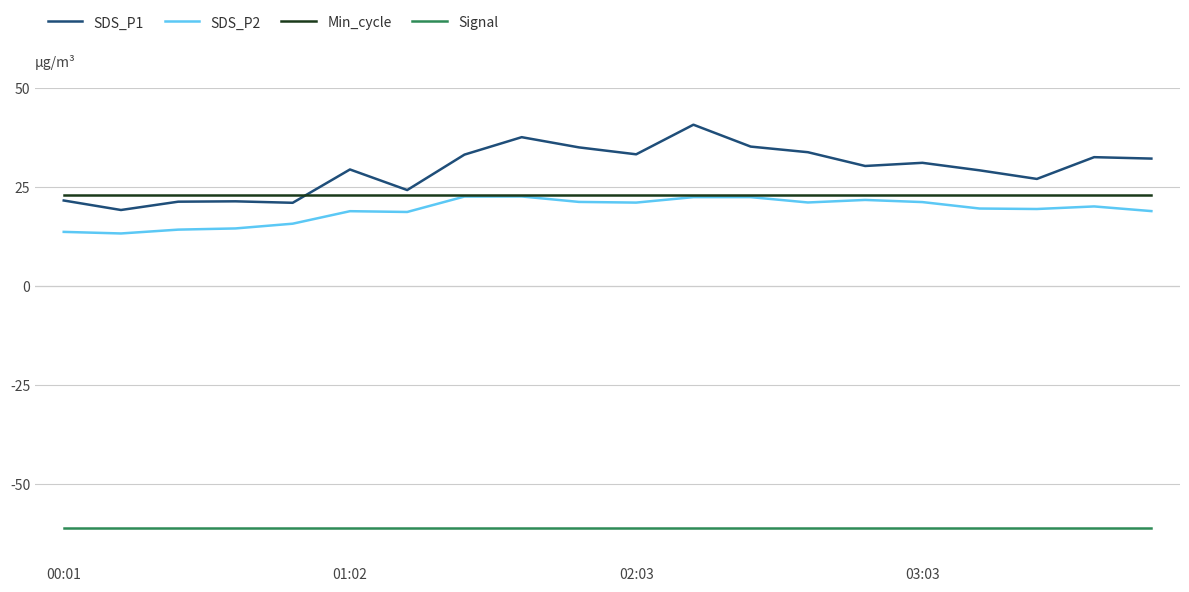

What is the smallest value displayed?

-61.0